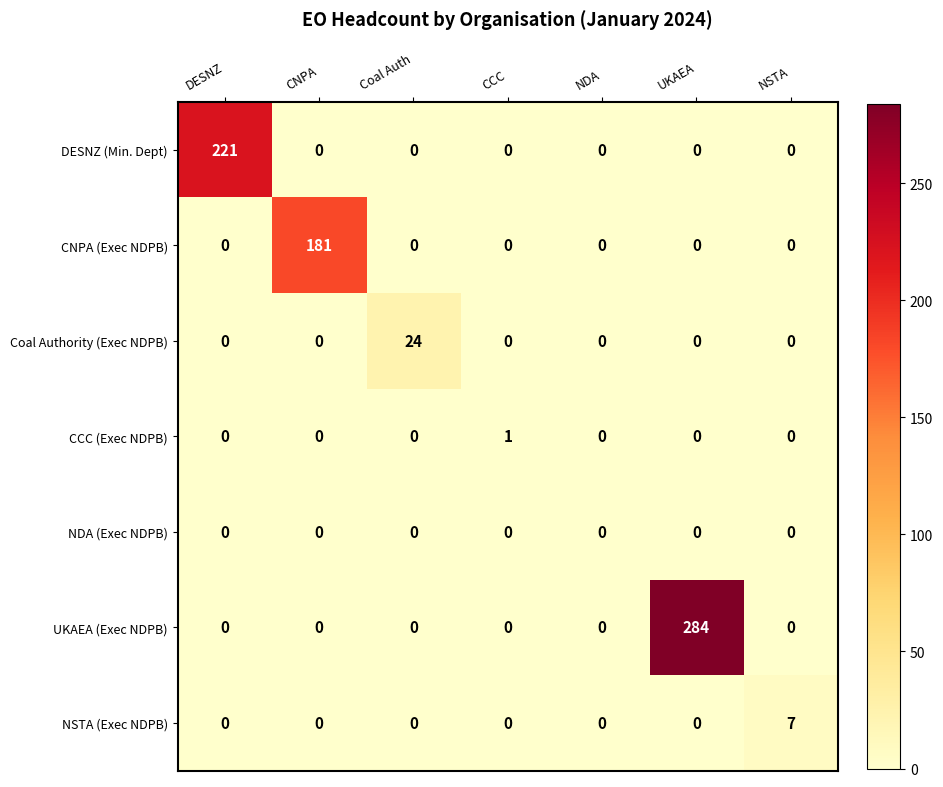

What is the total value across all series at NSTA?

7